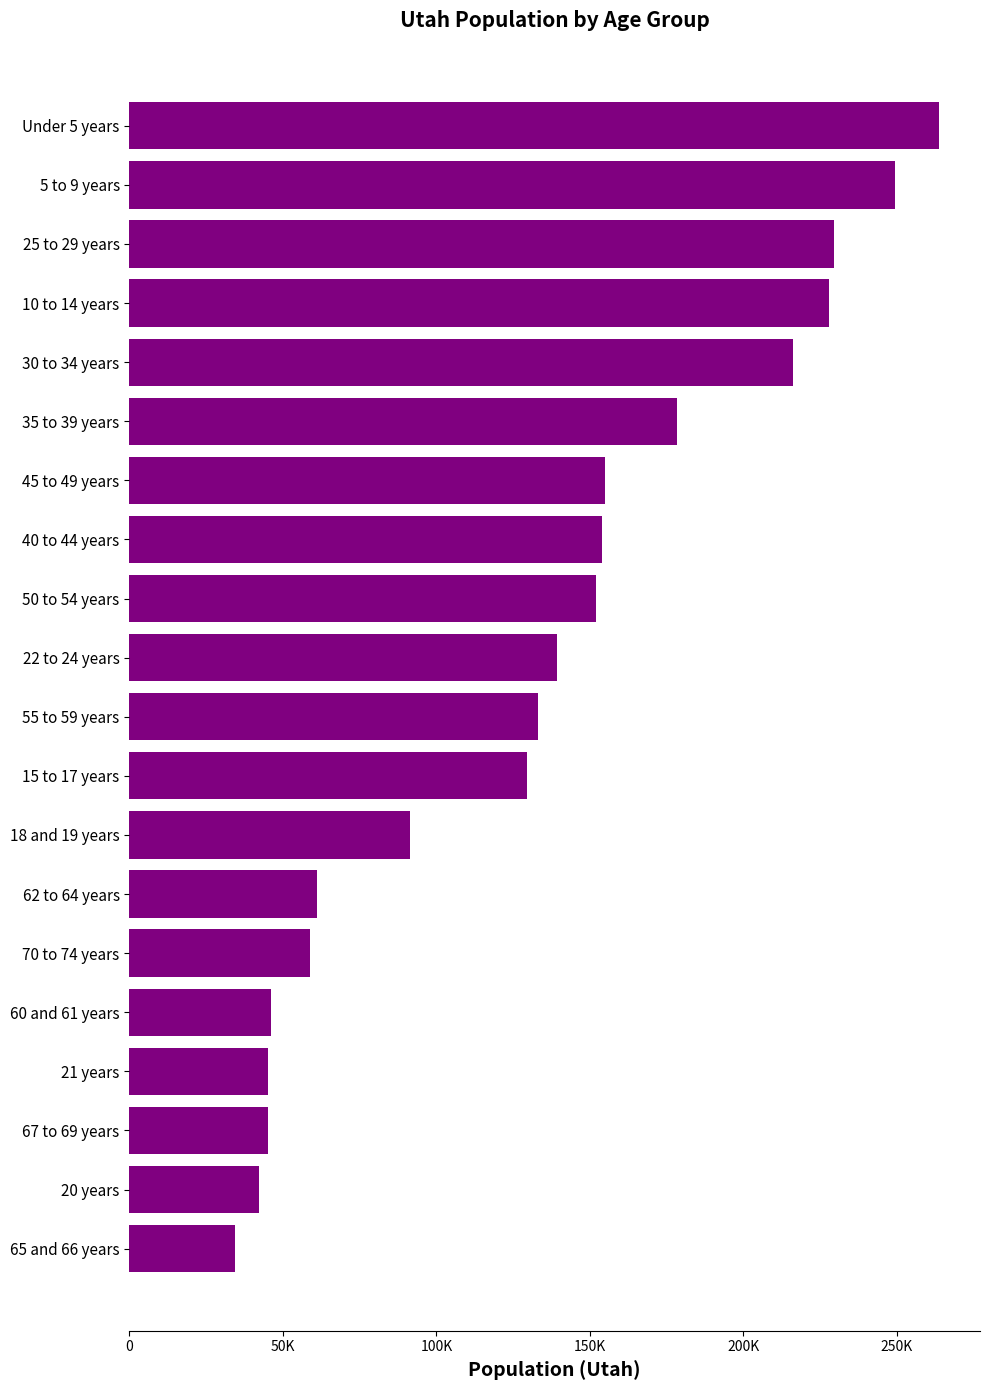

What is the sum of all values?

2652647